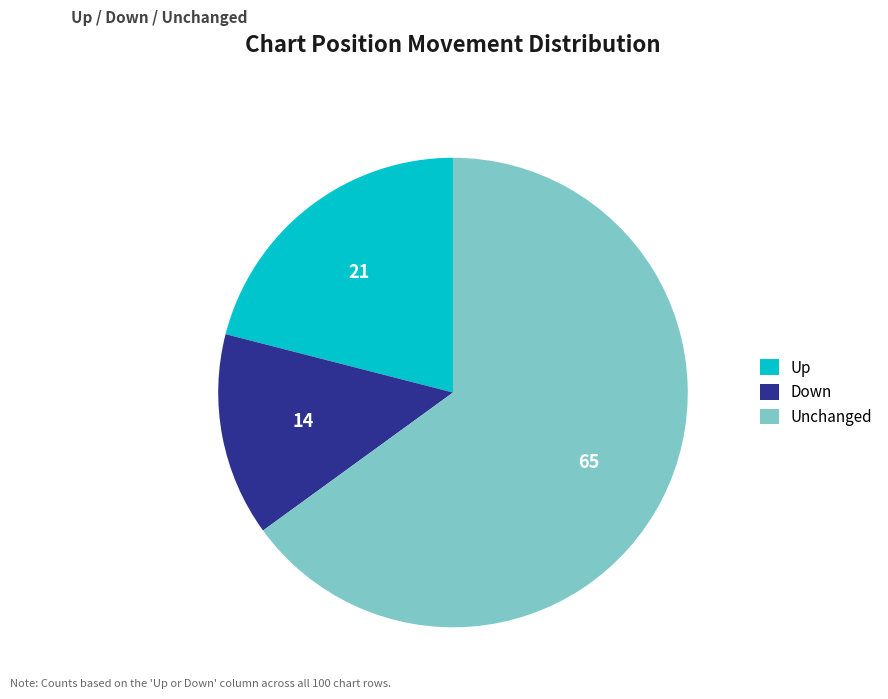

Which category accounts for the majority?

Unchanged